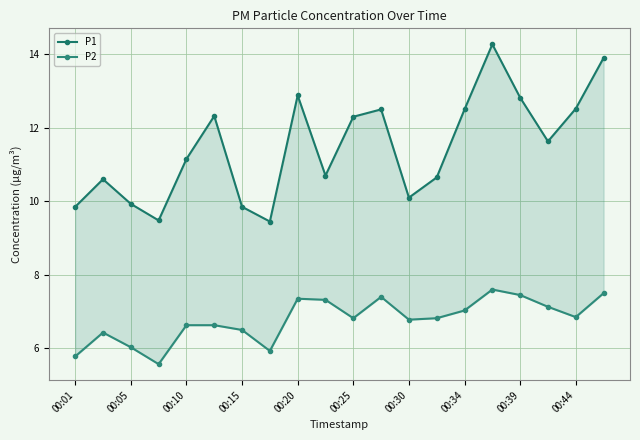

True or false: P2 and P1 cross at least once.

False